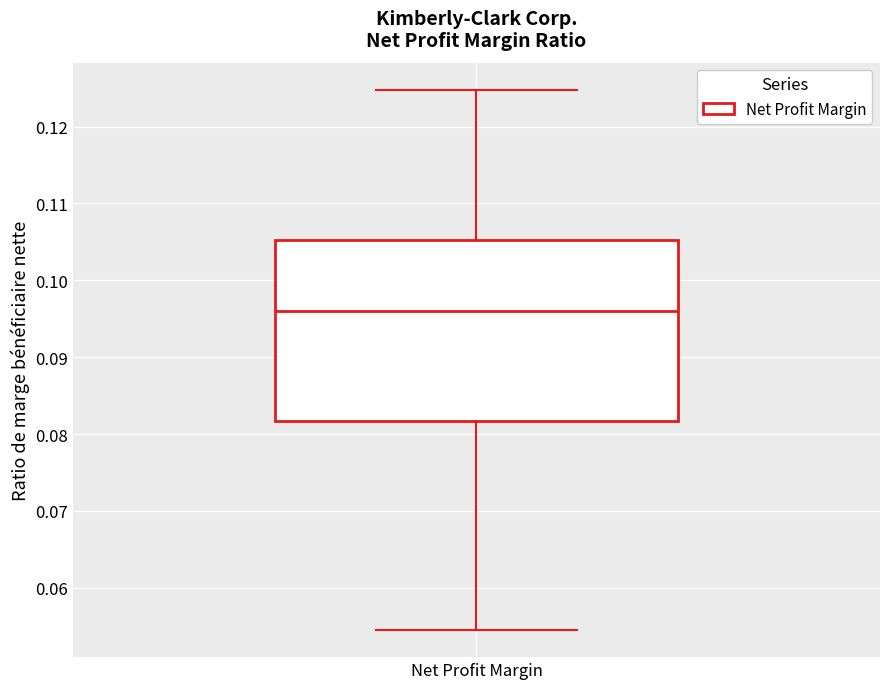

Read this box plot against the y-axis: the position of the median line, the range covered by the box, and the ends of both whiskers. The values are not printed on the chart, so give them approximately, as read against the axis.

median 0.096, box 0.082 to 0.105, whiskers 0.055 to 0.125